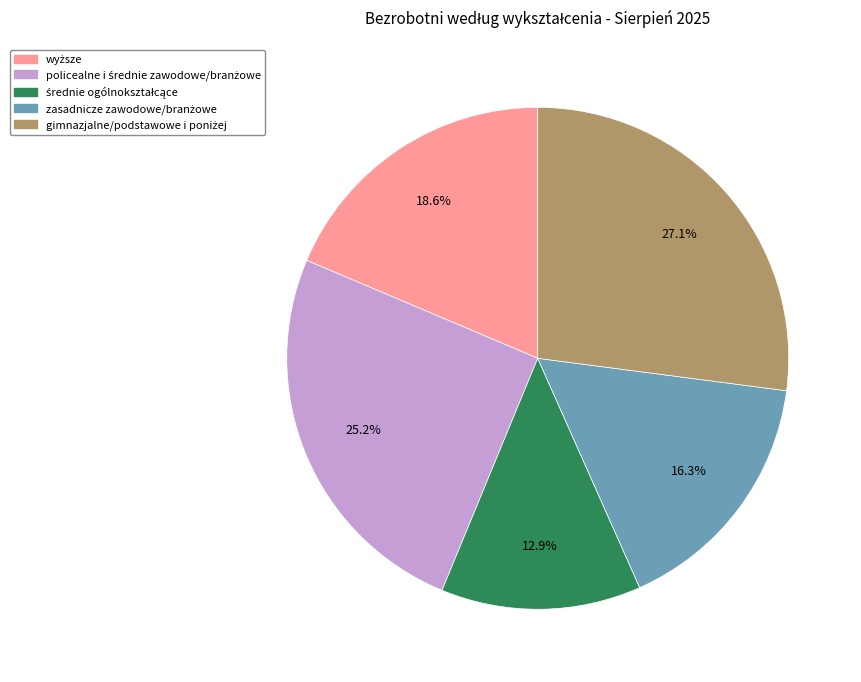

Is there a majority slice in this chart?

No